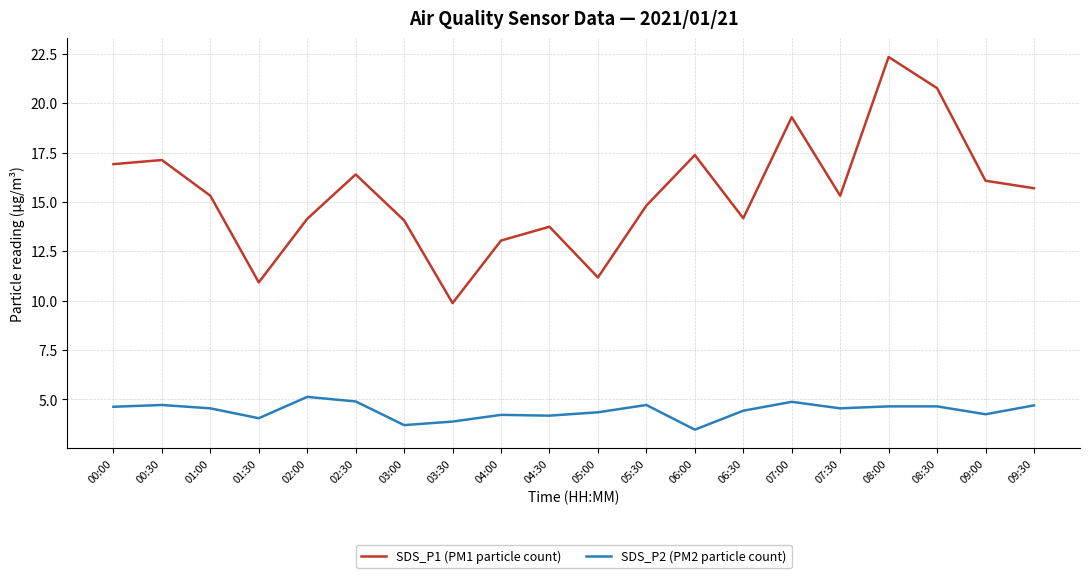

At which category does SDS_P1 (PM1 particle count) reach its first local valley?

01:30